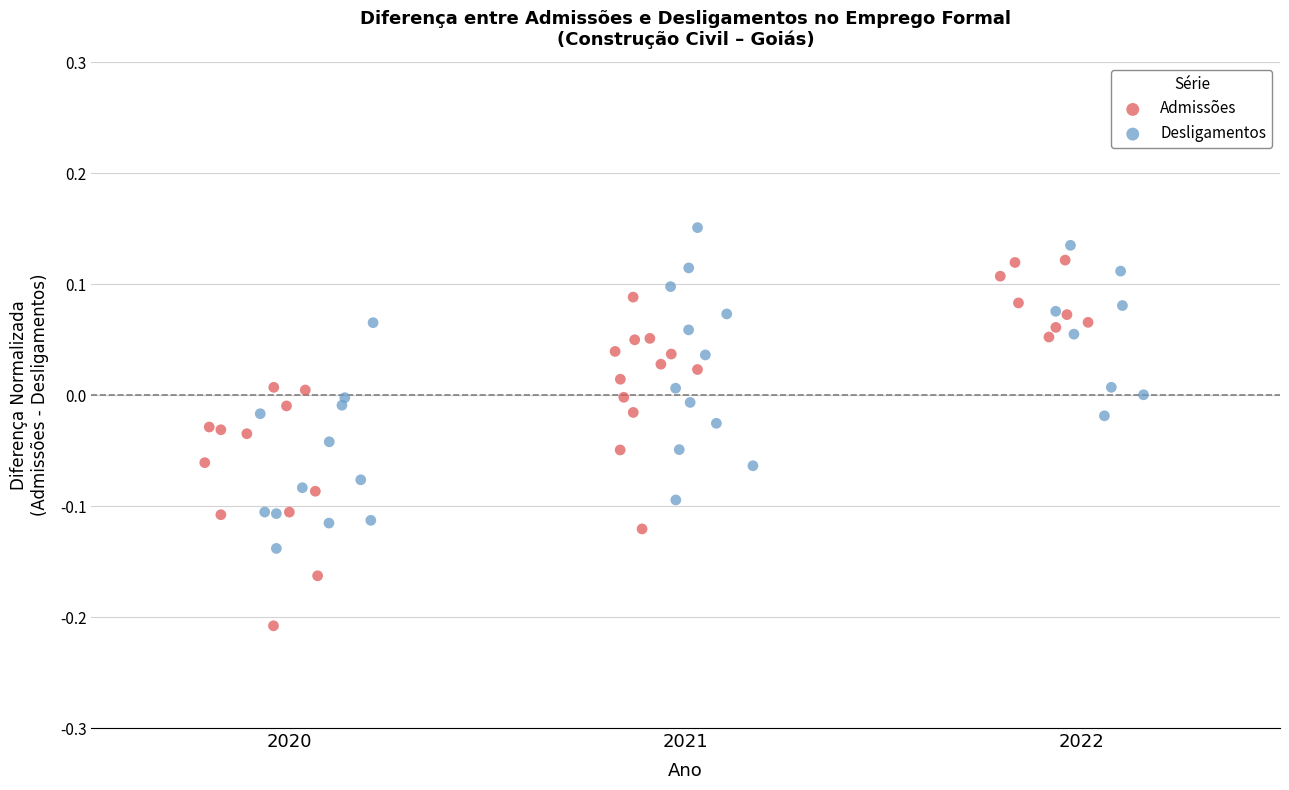

Which series has the widest spread of Y values?

Admissões